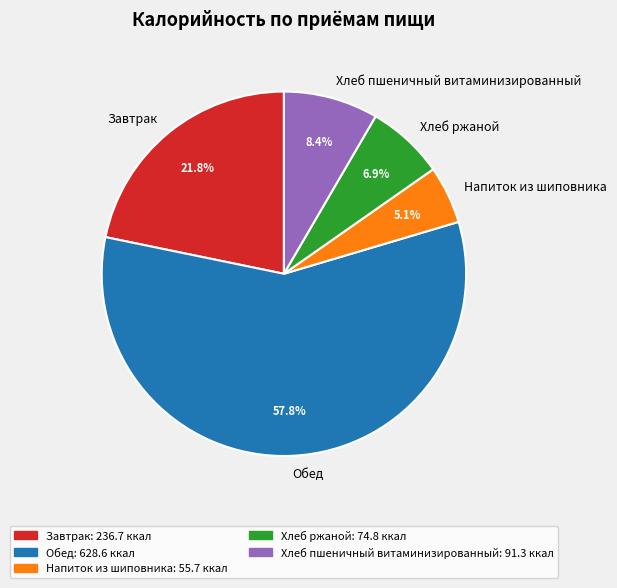

Approximately how many times larger is the value at Напиток из шиповника compared to Хлеб пшеничный витаминизированный?

0.6